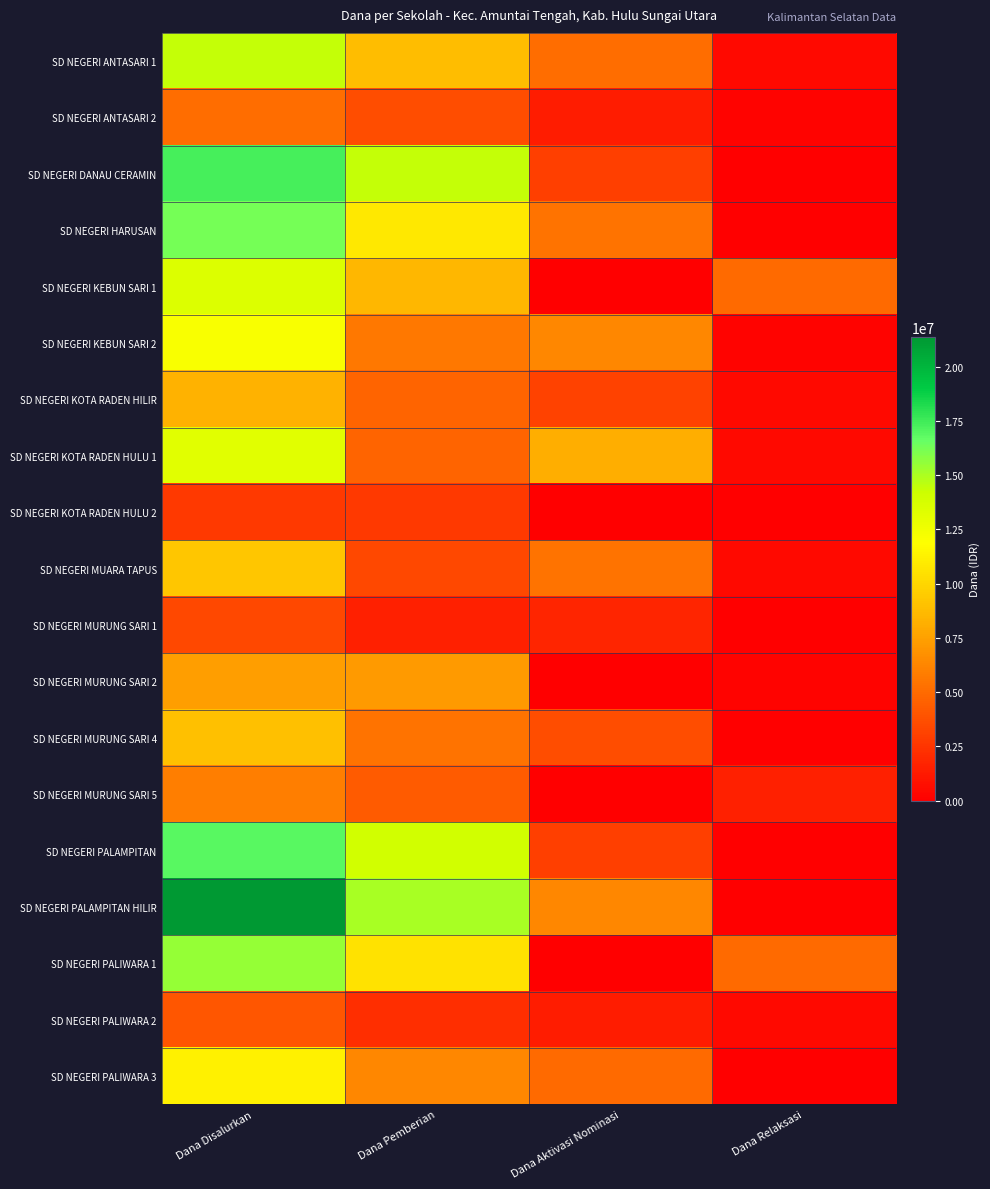

Which has a higher value, Dana Relaksasi or Dana Disalurkan?

Dana Disalurkan